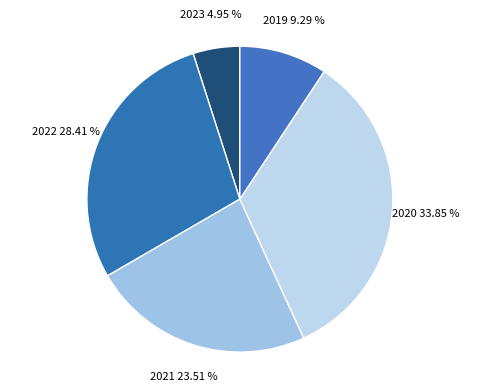

How many slices are in this pie chart?

5